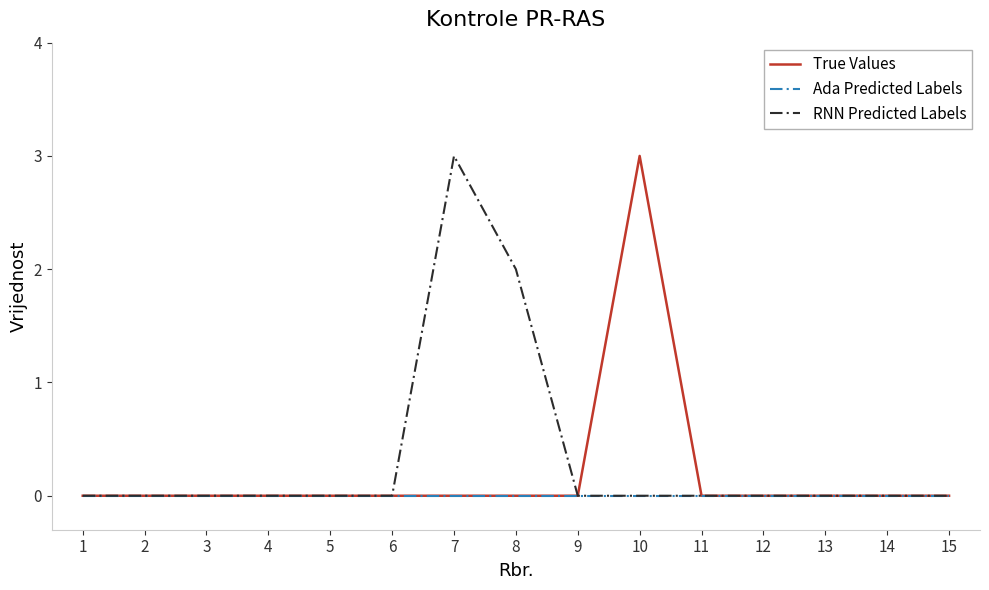

How many lines are shown in the chart?

3